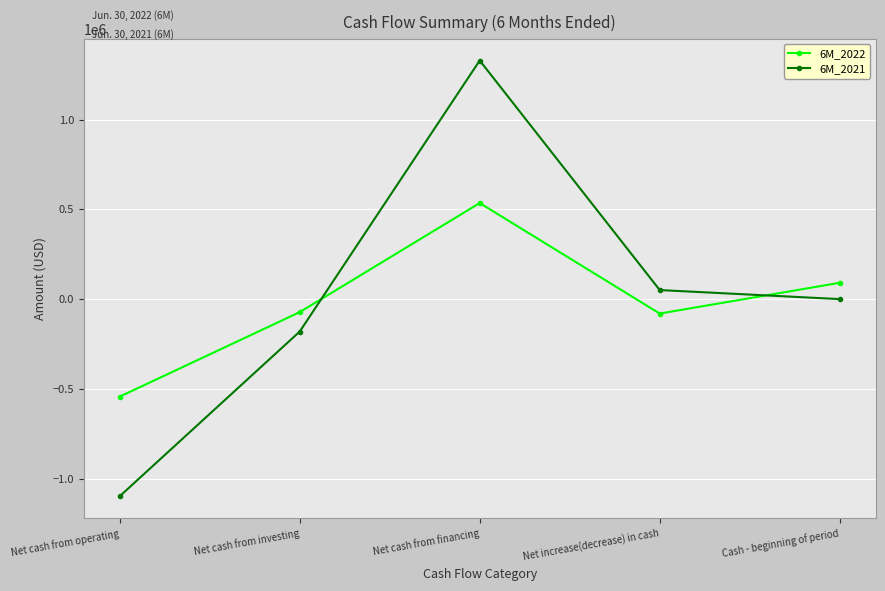

How many series are shown in this chart?

2